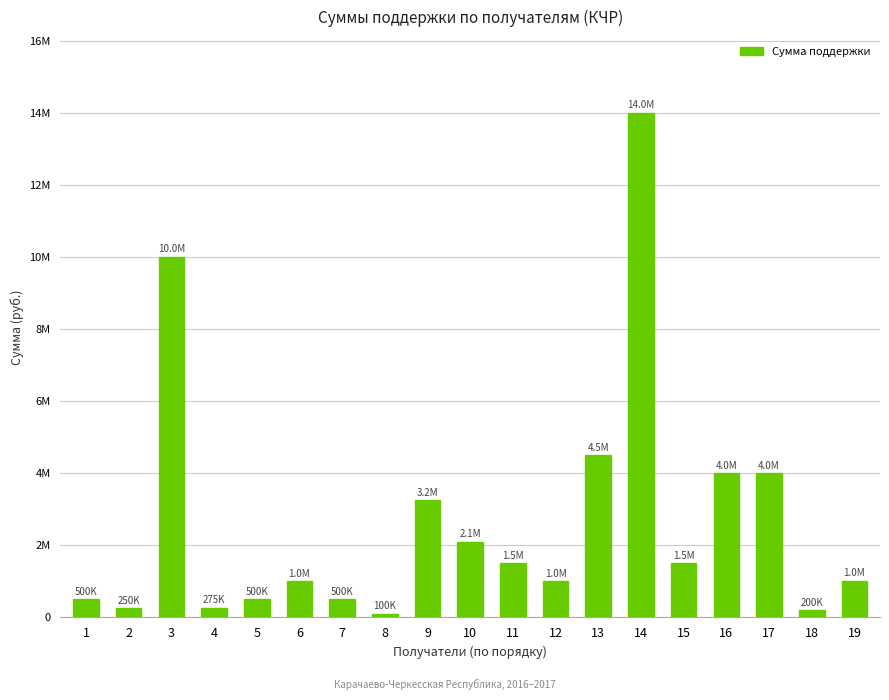

Reading right to left, extract all data points from this chart.

19=1015000	18=200060	17=4000000	16=4000000	15=1500000	14=14000000	13=4500000	12=1000000	11=1500000	10=2100000	9=3250000	8=100000	7=500000	6=1000000	5=500000	4=275000	3=10000000	2=250000	1=500000